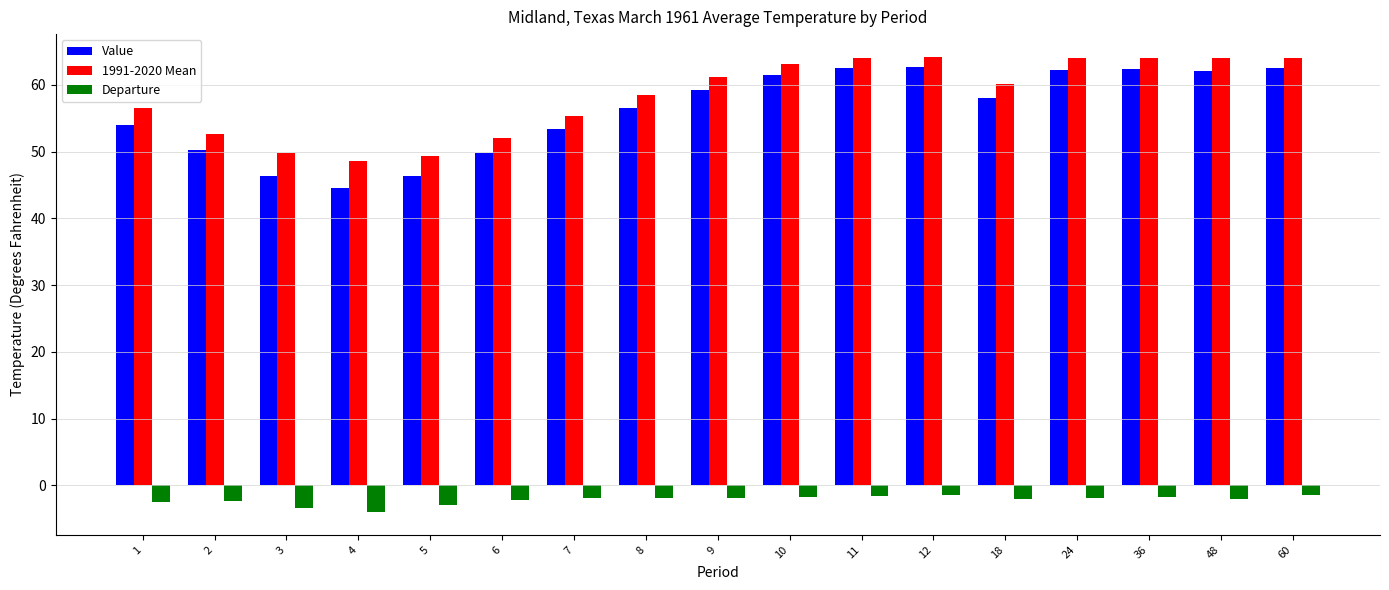

Is the value of Value at 18 greater than the value of Departure at 18?

Yes